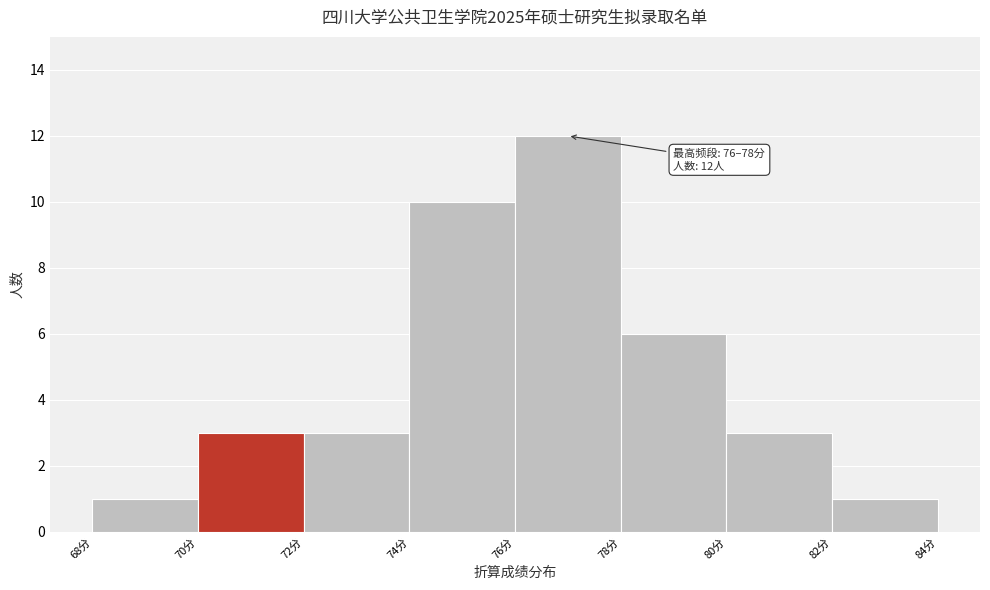

Which range on the x-axis has the tallest bar?

76 to 78